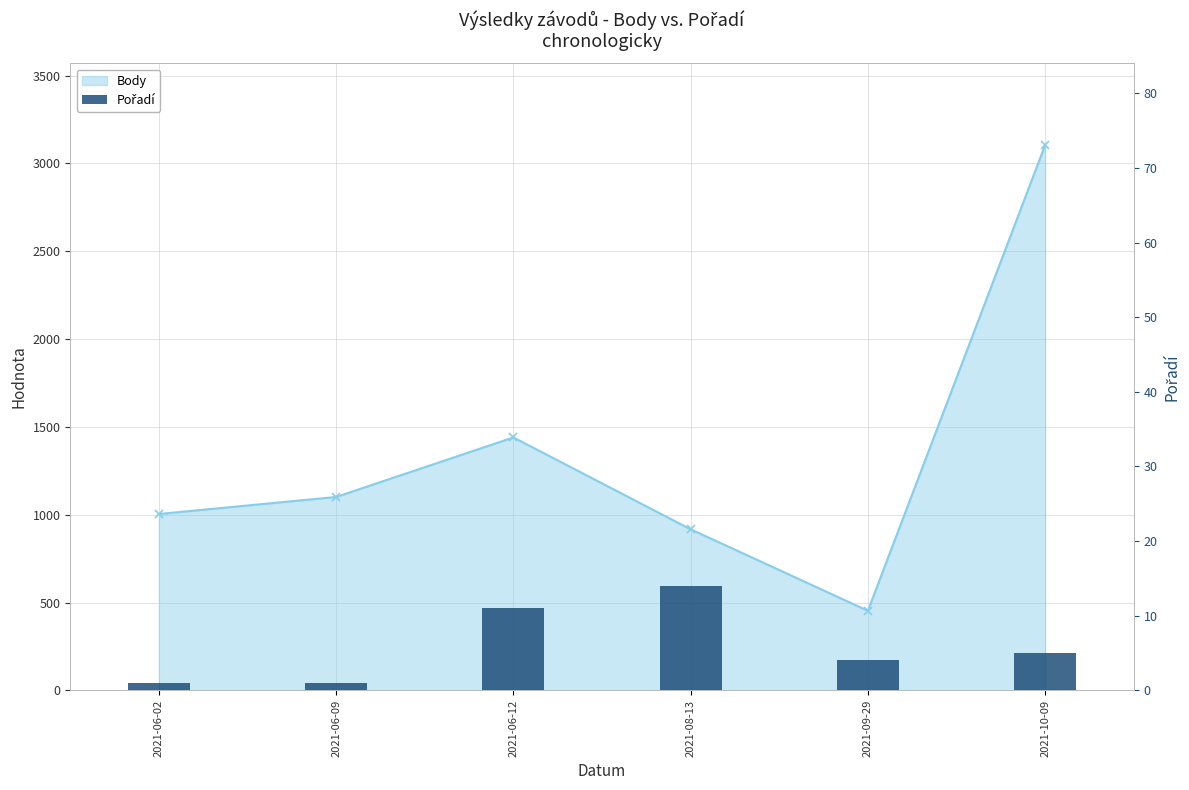

At which label is Body closest to 1778?

2021-06-12